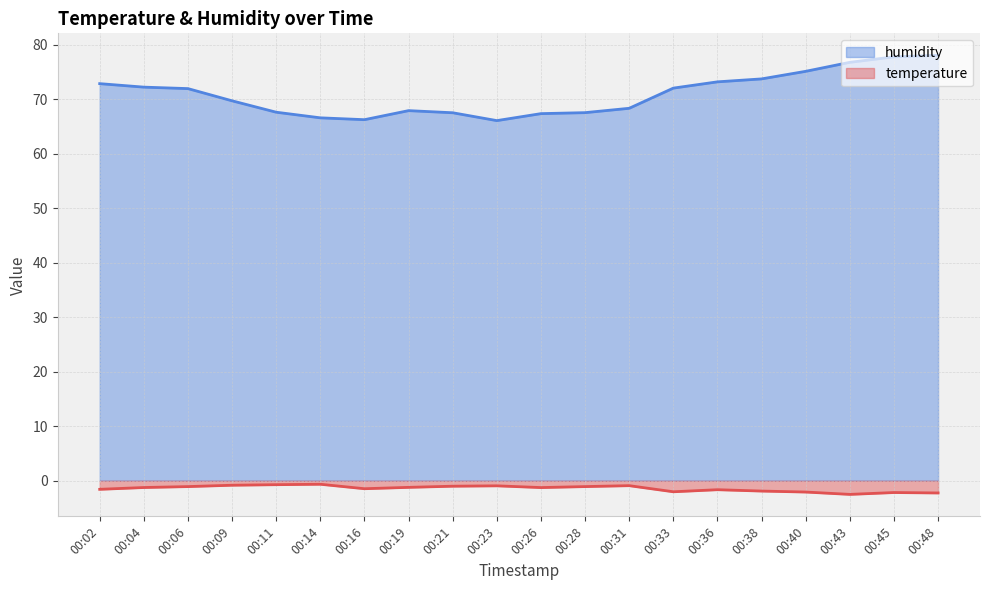

What is the value of the humidity point at the 19th from the left?

77.7